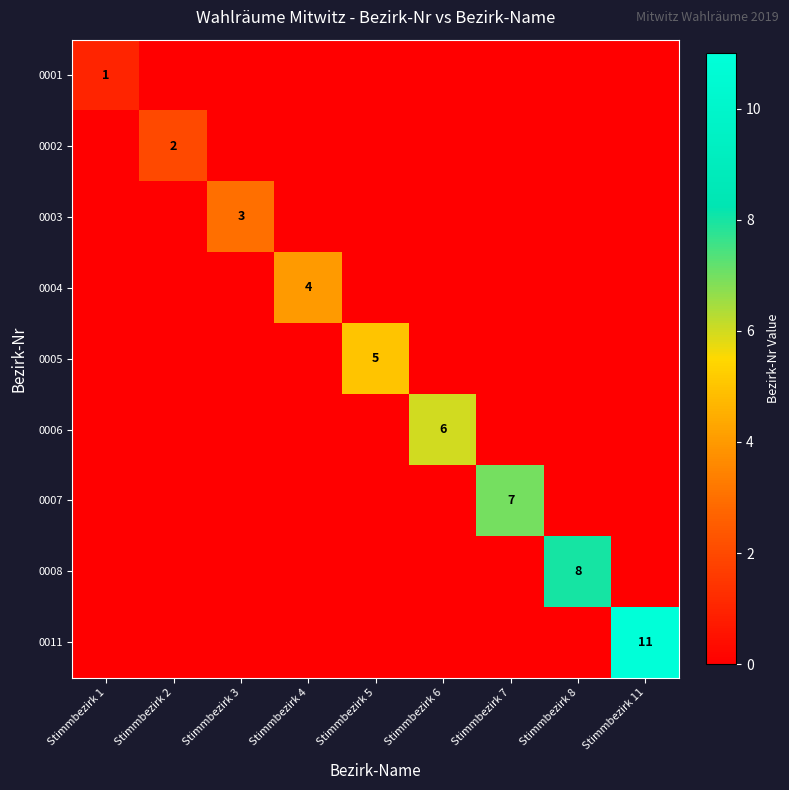

At which label is 0005 closest to 2?

Stimmbezirk 1